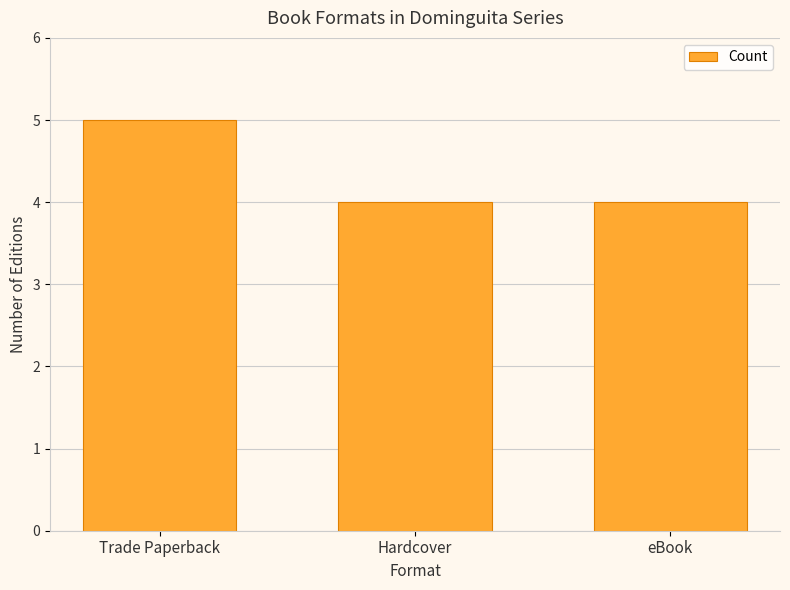

Reading left to right, extract all data points from this chart.

Trade Paperback=5	Hardcover=4	eBook=4